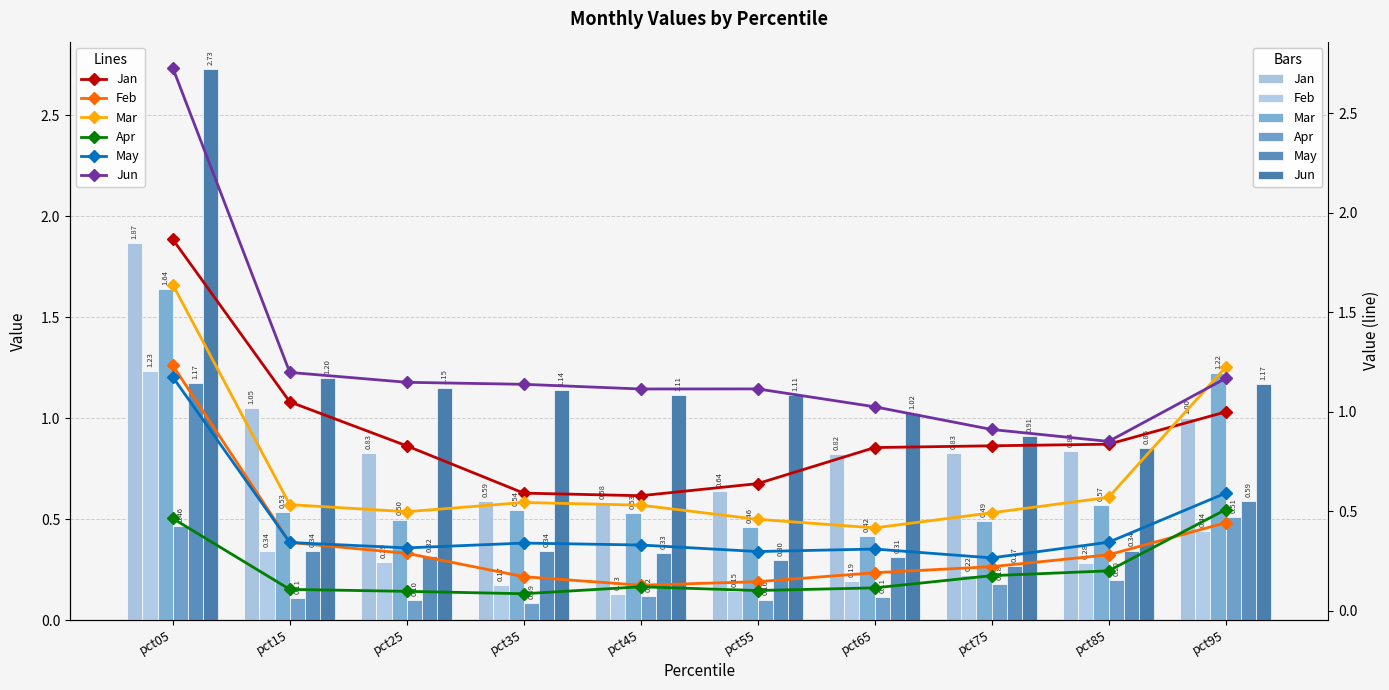

How many series are shown in this chart?

6